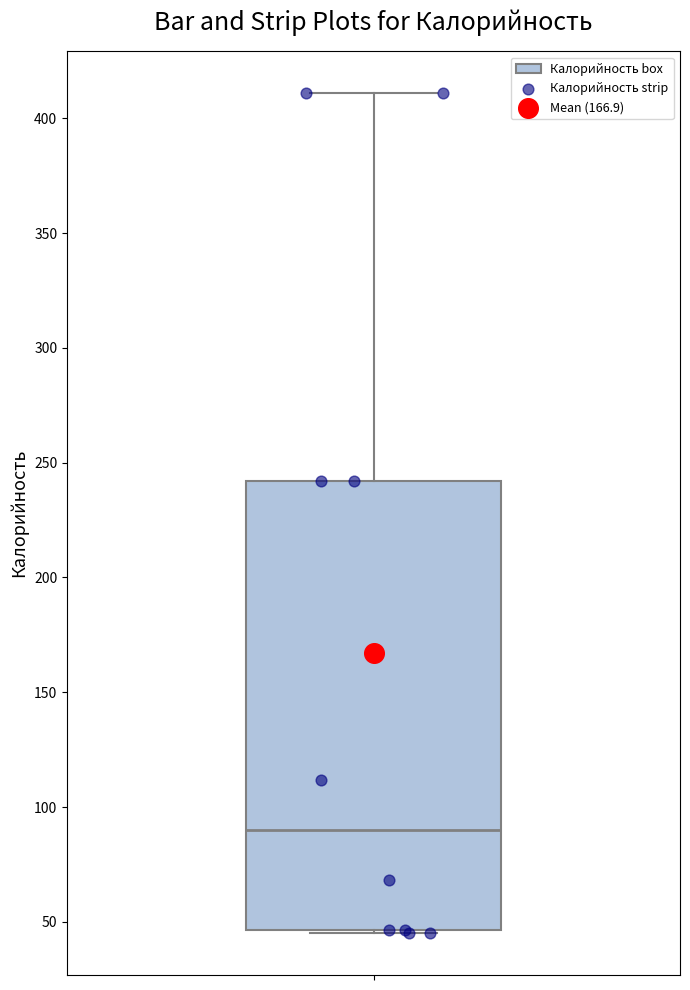

Read this box plot against the y-axis: the position of the median line, the range covered by the box, and the ends of both whiskers. The values are not printed on the chart, so give them approximately, as read against the axis.

median 90, box 45 to 240, whiskers 45 to 410